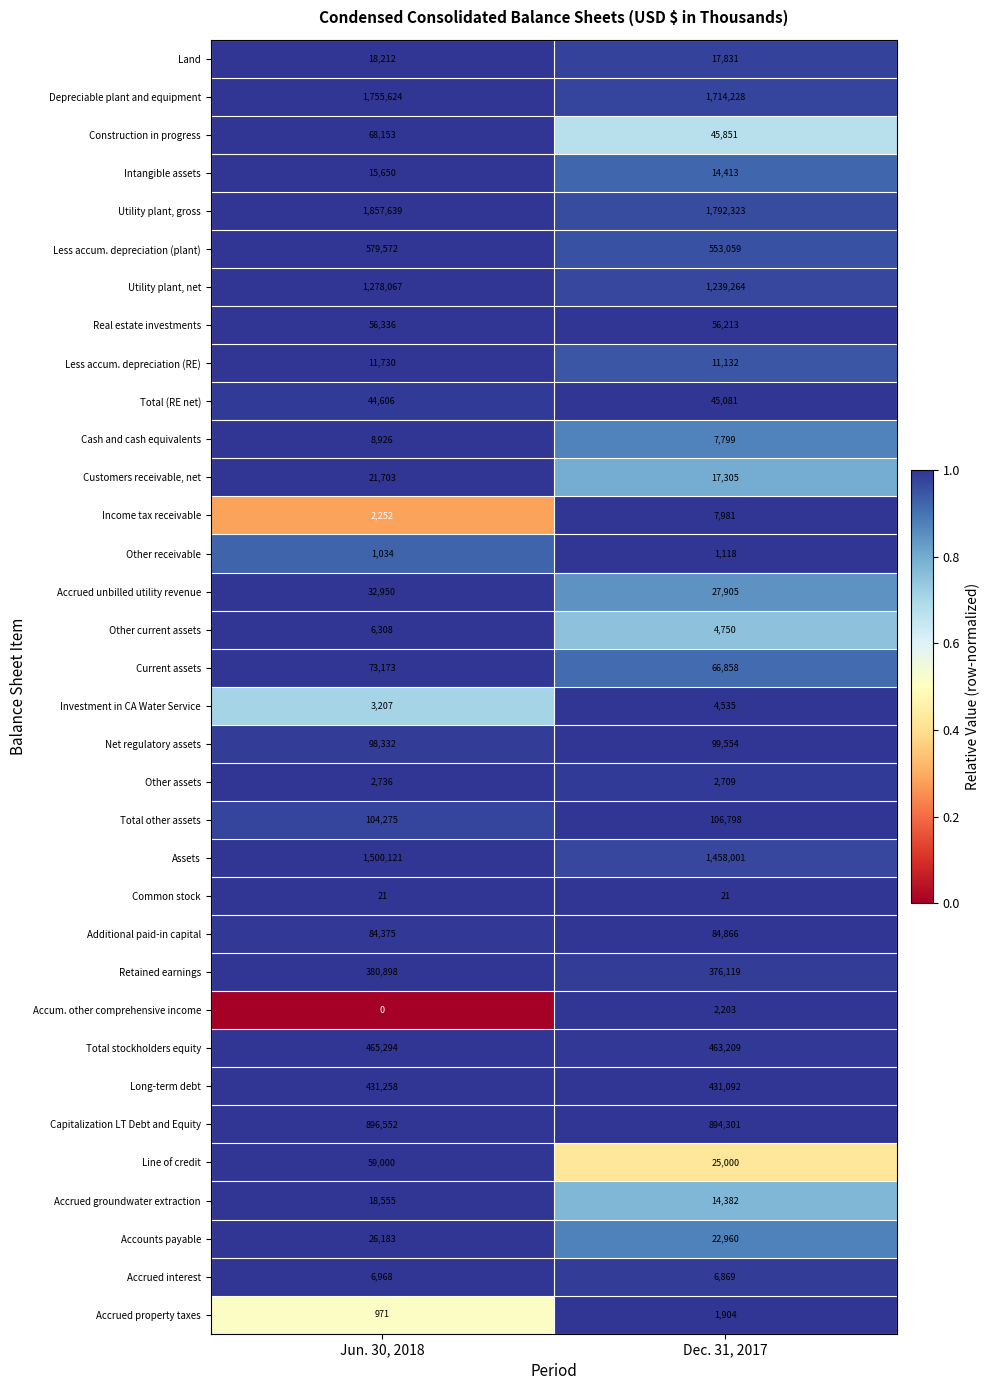

What is the difference between the Real estate investments values at Dec. 31, 2017 and Jun. 30, 2018?

123